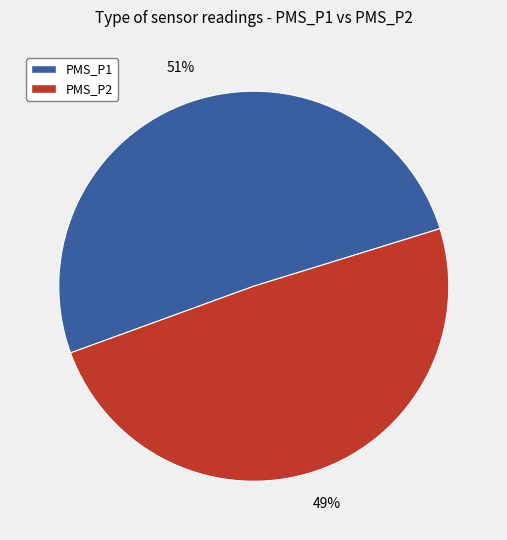

Which slice is the largest?

PMS_P1